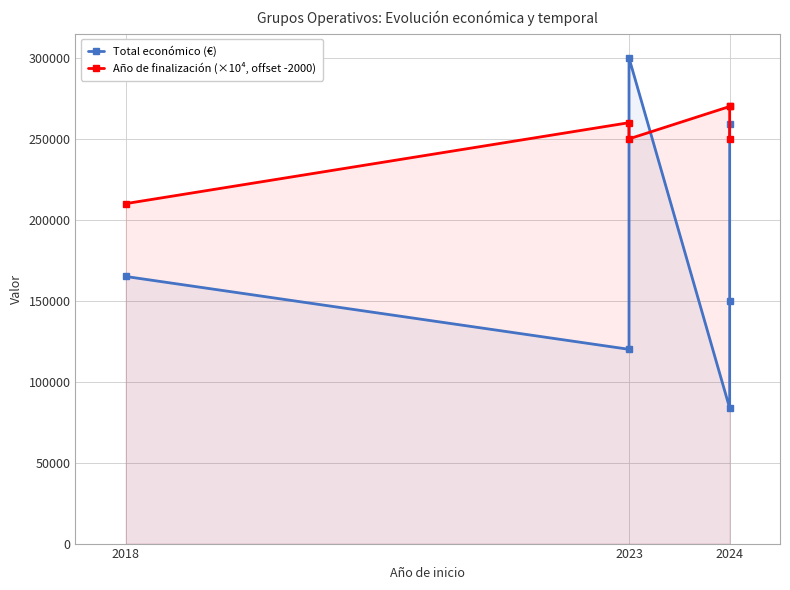

At 2024, list the series in order from largest to smallest.

Año de finalización (×10⁴, offset -2000), Total económico (€)